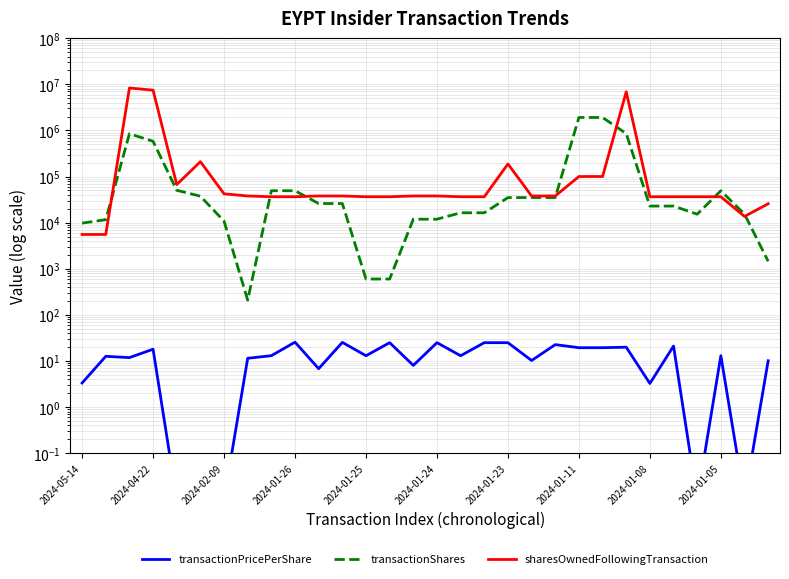

What is the sum of the transactionPricePerShare values at 2024-02-09 and 14?

19.9